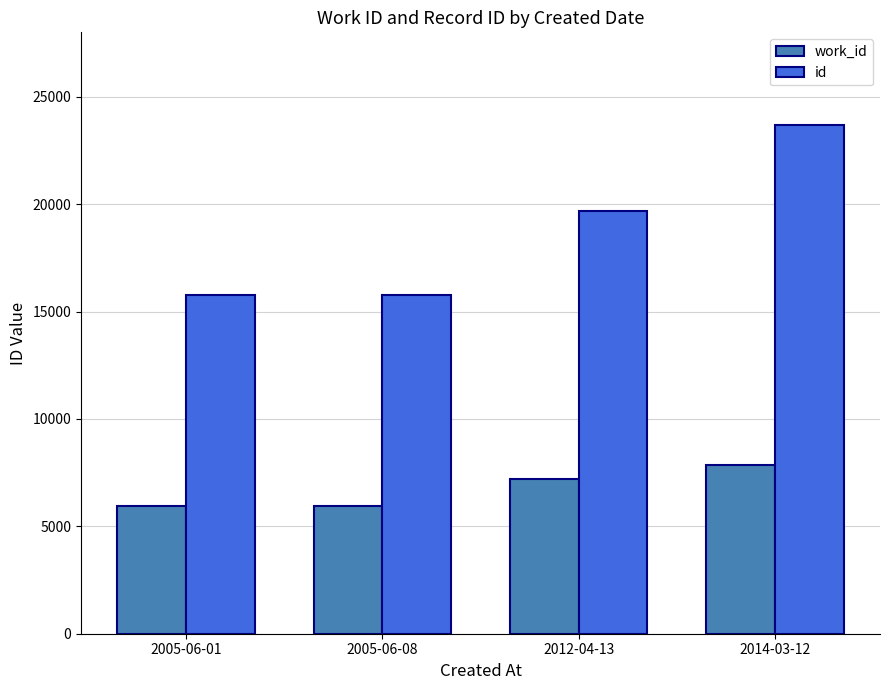

What is the spread (max minus min) of values at 2012-04-13?

12472